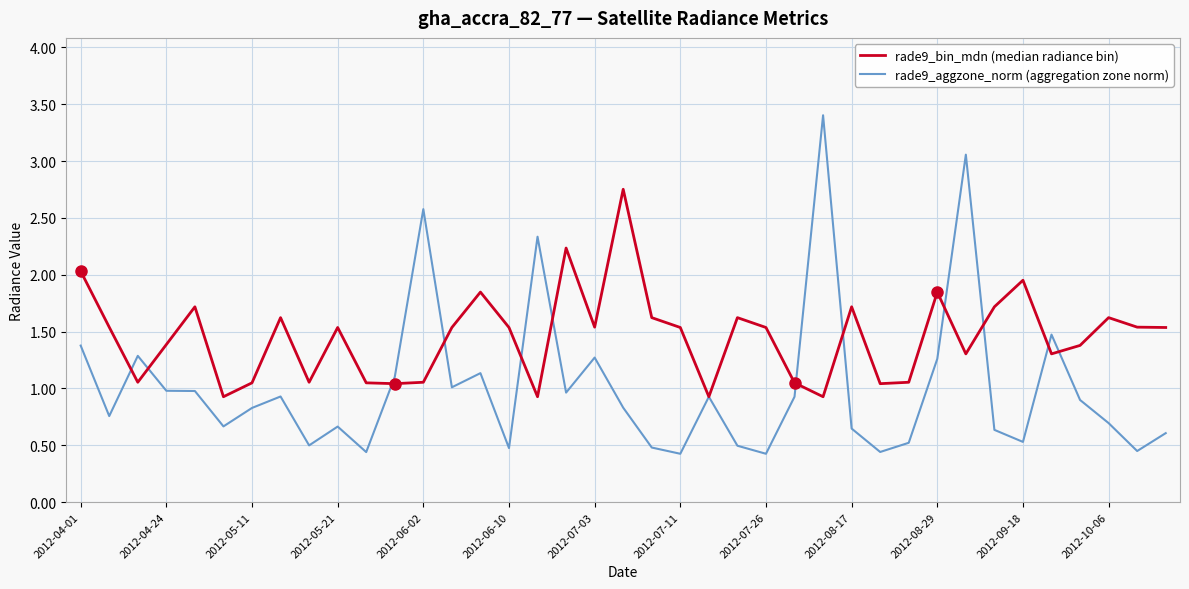

True or false: rade9_aggzone_norm (aggregation zone norm) and rade9_bin_mdn (median radiance bin) cross at least once.

True